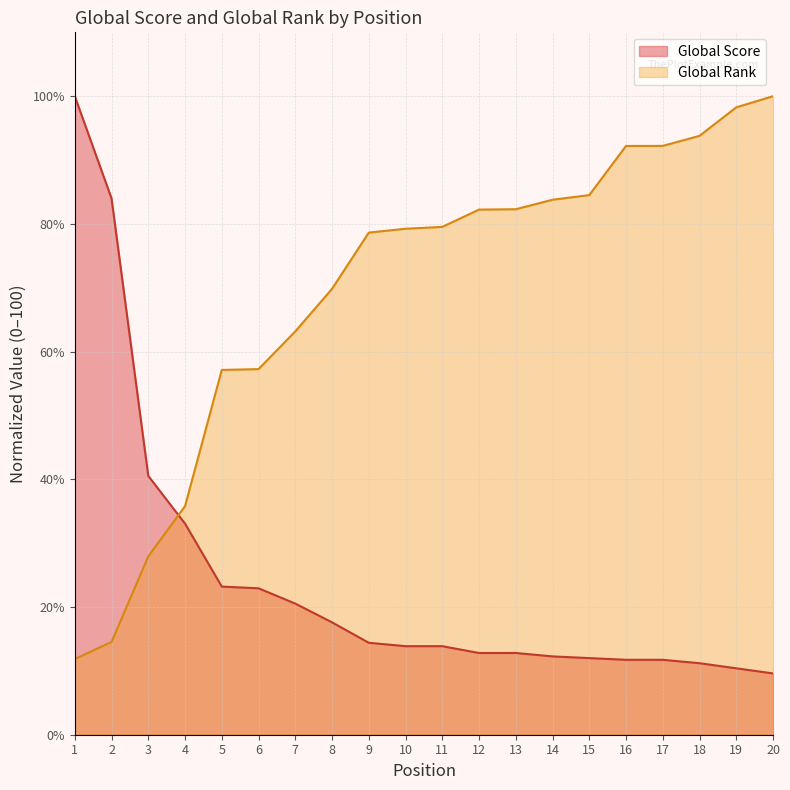

What is the difference between the maximum and minimum values in the Global Score series?

90.4